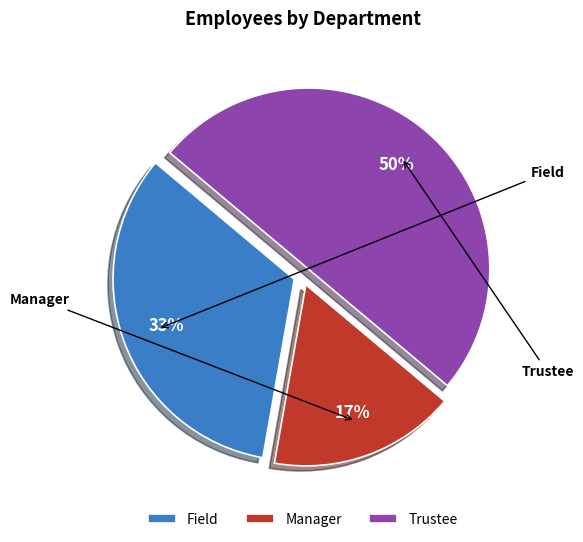

What is the change in value from Manager to Trustee?

+2